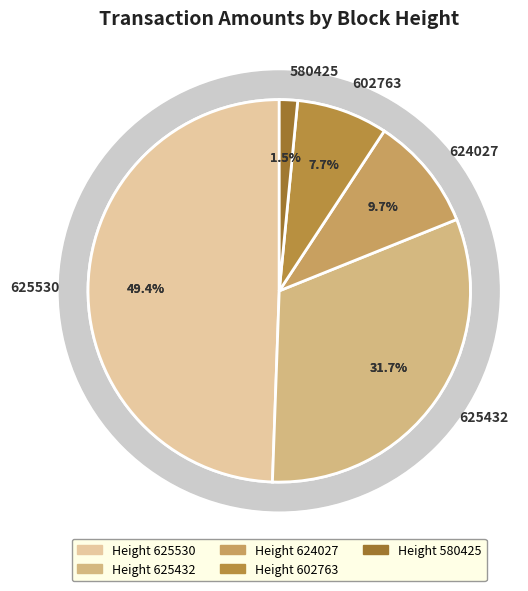

How many slices are in this pie chart?

5